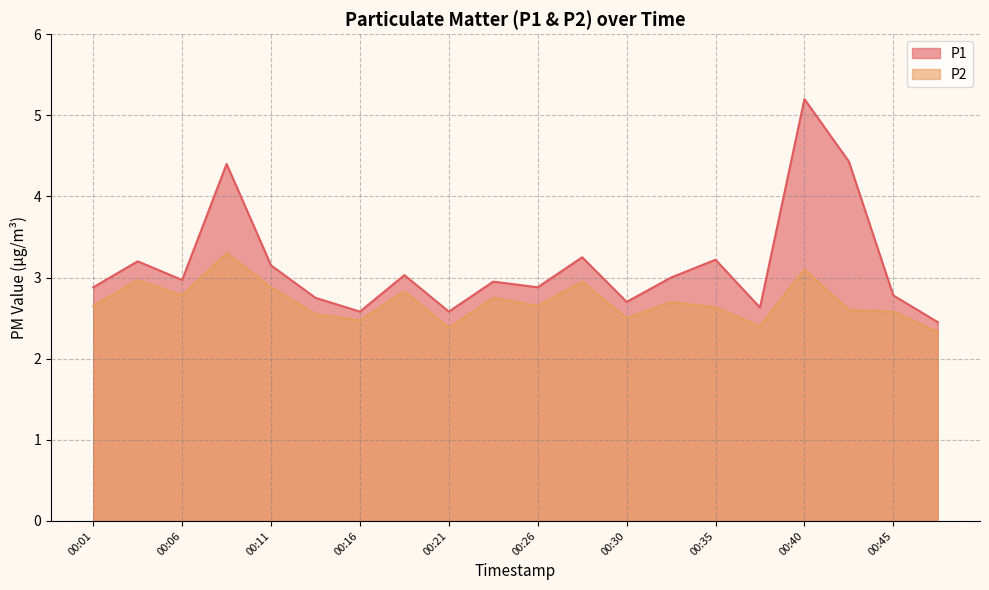

List the series in order of their overall mean, highest first.

P1, P2